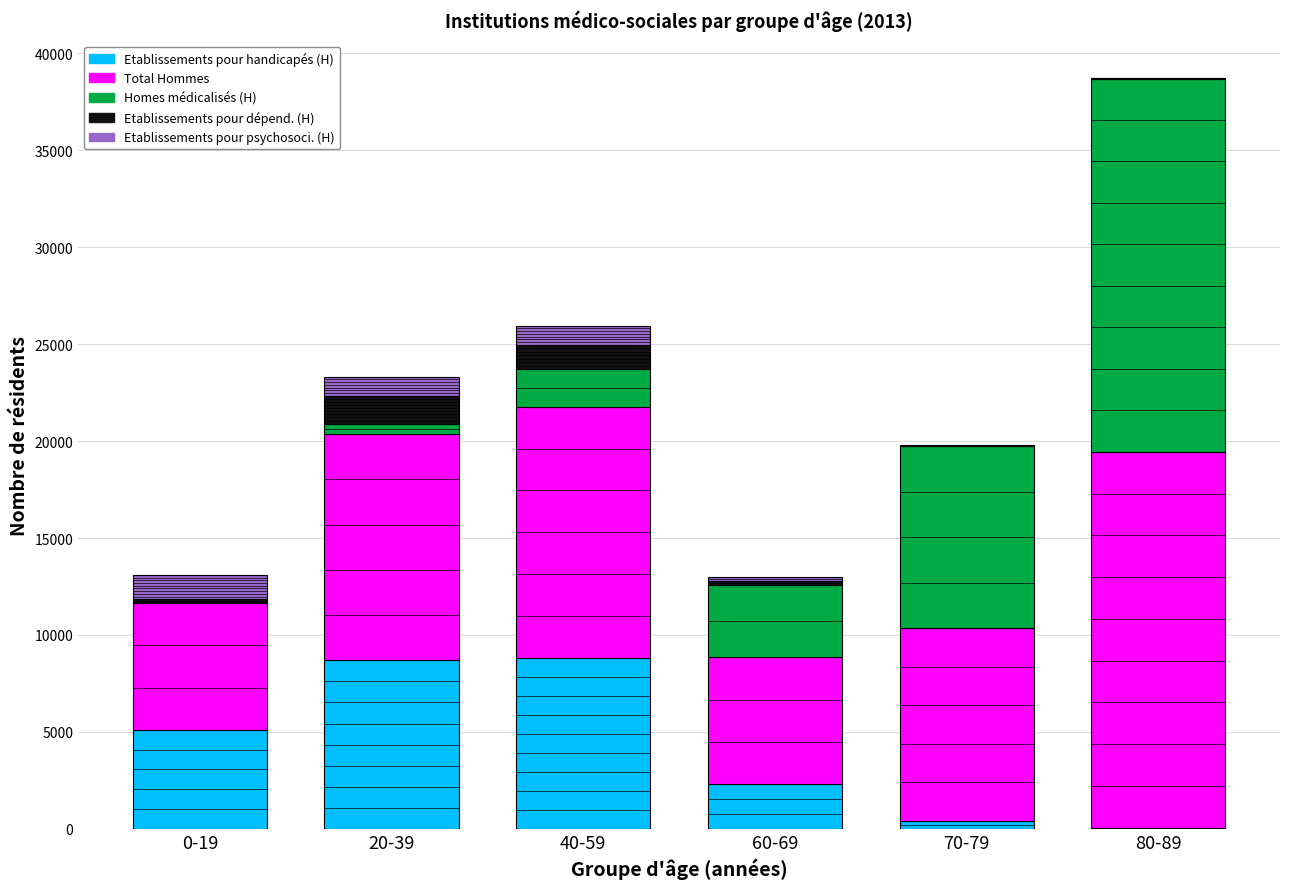

What is the sum of the Etablissements pour psychosoci. (H) values at 70-79 and 60-69?

250